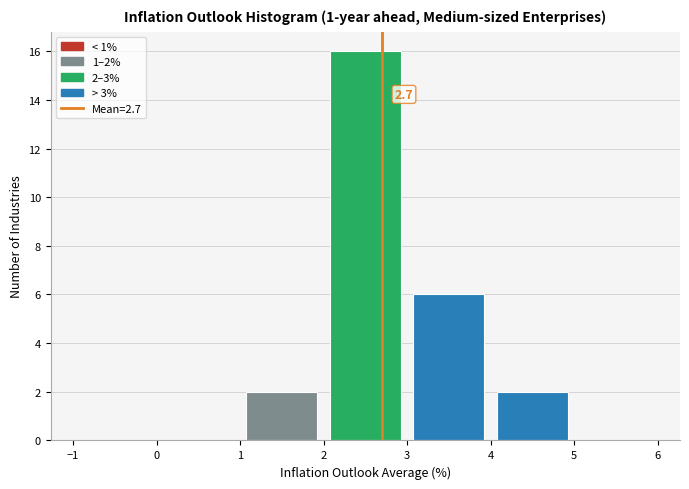

Which range on the x-axis has the tallest bar?

2 to 3